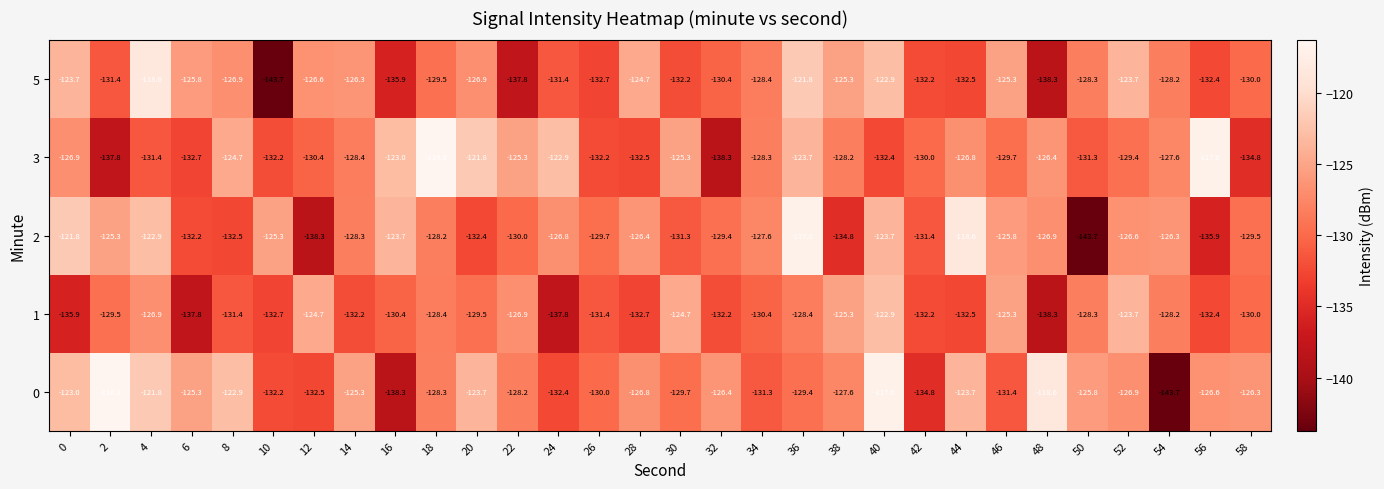

The value of 3 at 14 is -199.3. True or false?

False